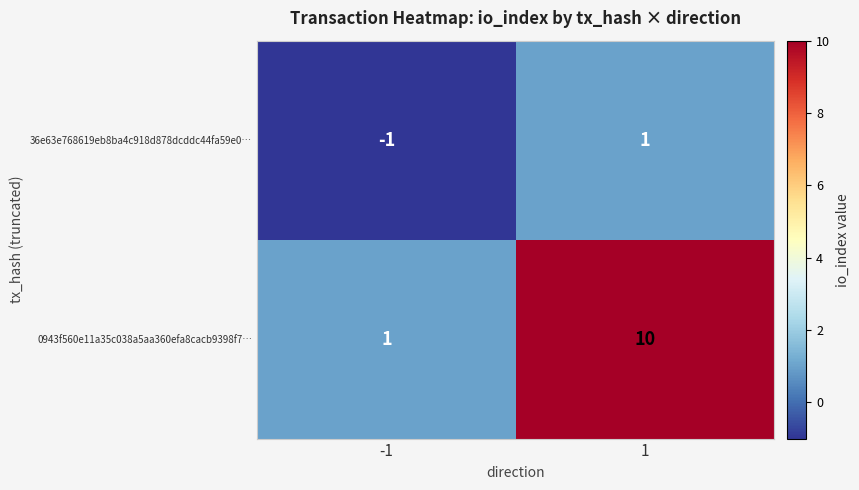

What is the smallest value displayed?

-1